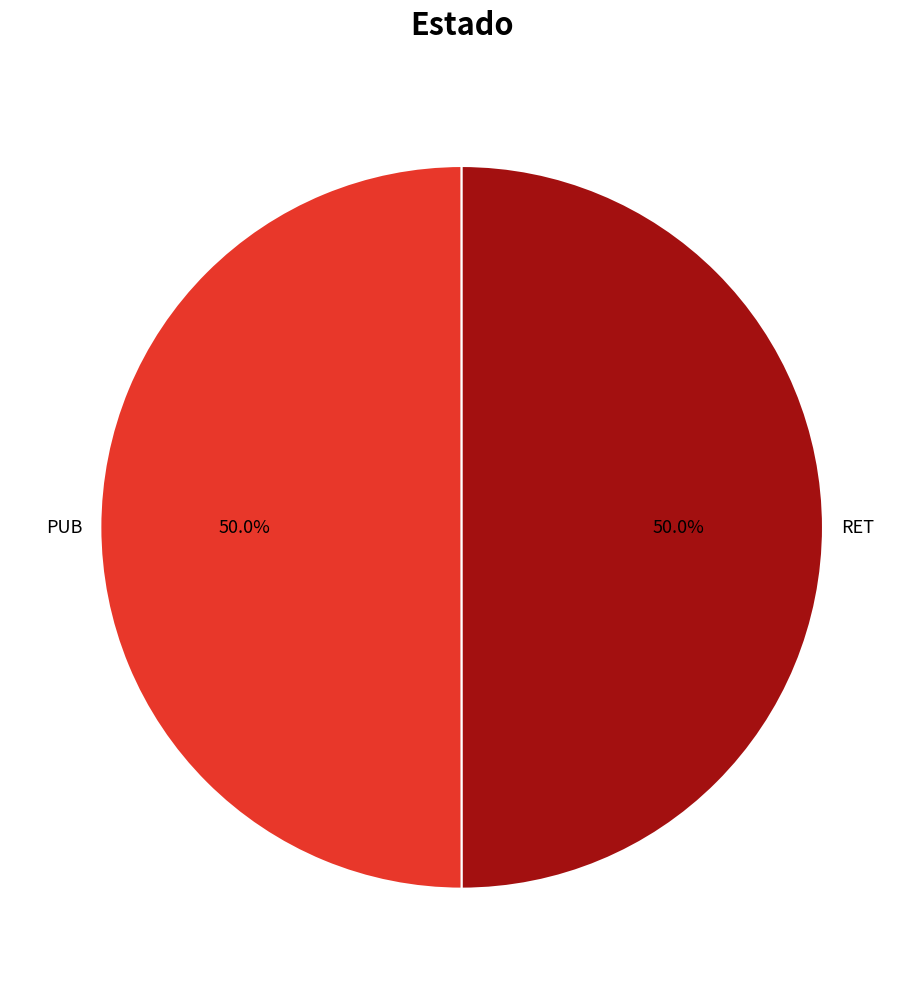

What is the ratio of the value at RET to the value at PUB?

1.0